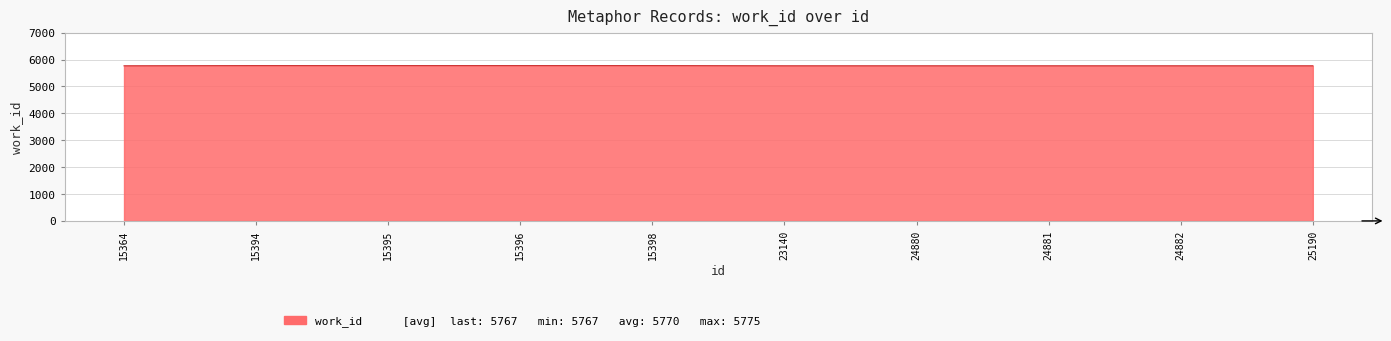

Count the values in the range 5767 to 5775.

10